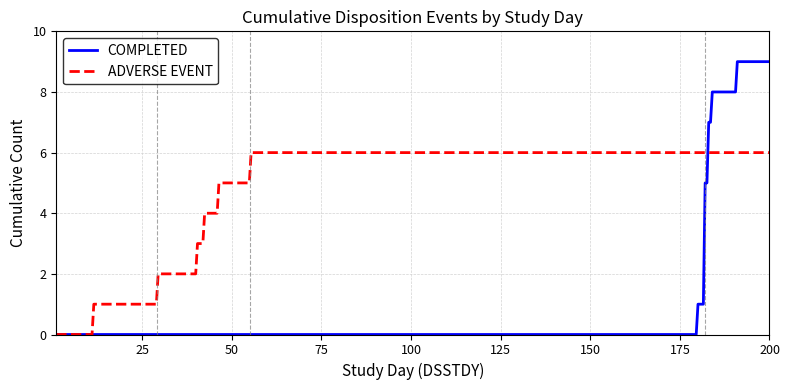

What is the sum of all ADVERSE EVENT values?

1960